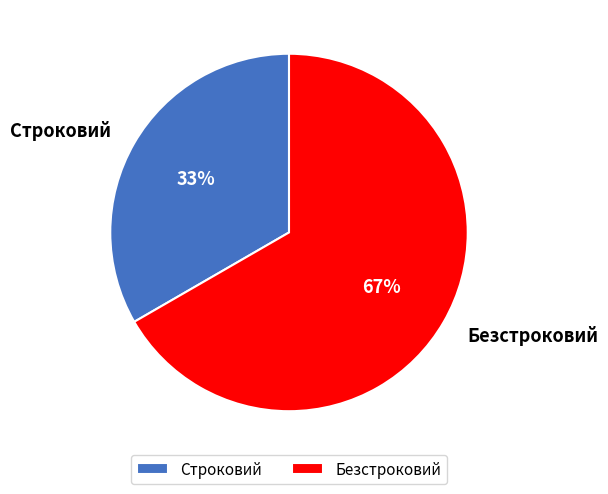

Which slice is the smallest?

Строковий